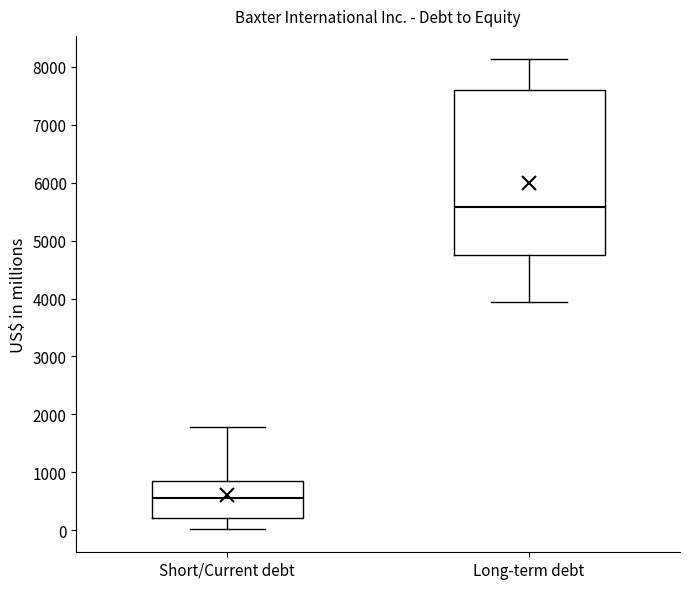

Reading left to right, transcribe this box plot: for each box, give where its median line is, the range the box spans, and where its two whiskers end, as read against the y-axis. The values are not printed on the chart, so give them approximately, as read against the axis.

Short/Current debt: median 600, box 200 to 800, whiskers 0 to 1800
Long-term debt: median 5600, box 4700 to 7600, whiskers 3900 to 8100